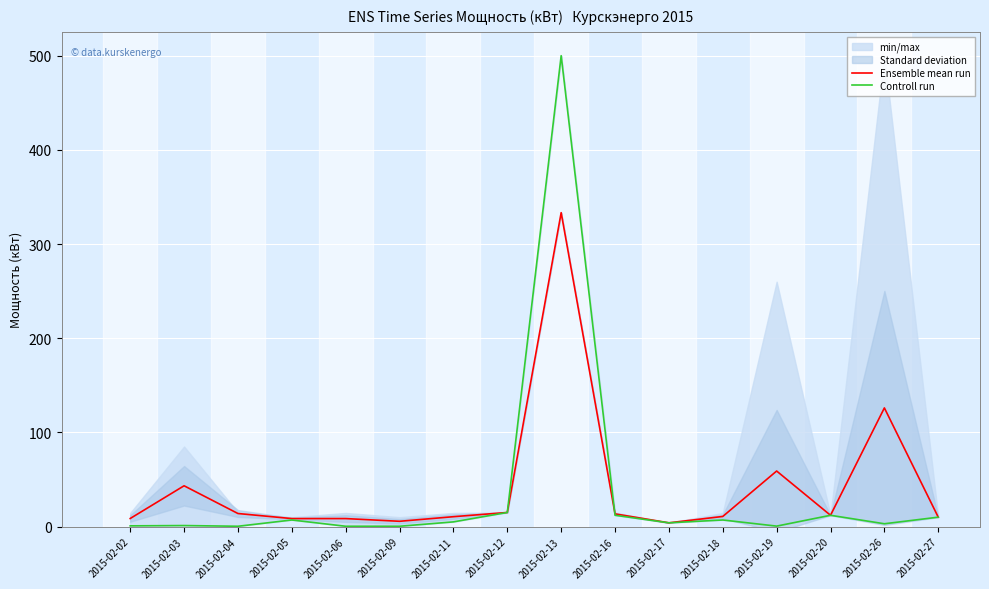

How many interior local peaks does the Ensemble mean run series have?

4